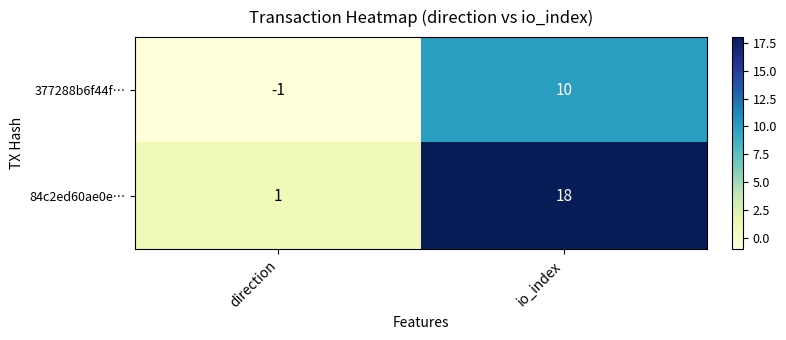

What is the greatest value displayed?

18